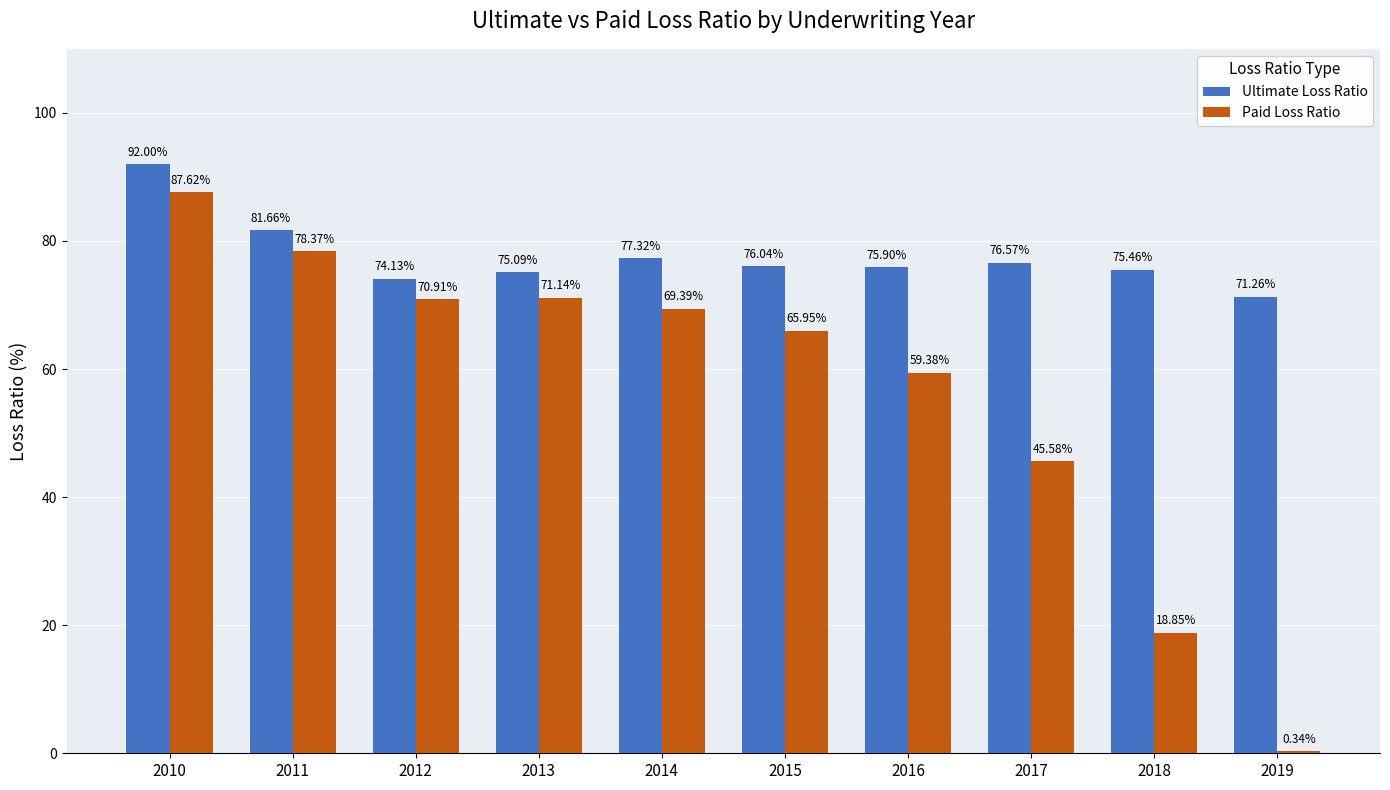

At which category is the sum across all series the highest?

2010